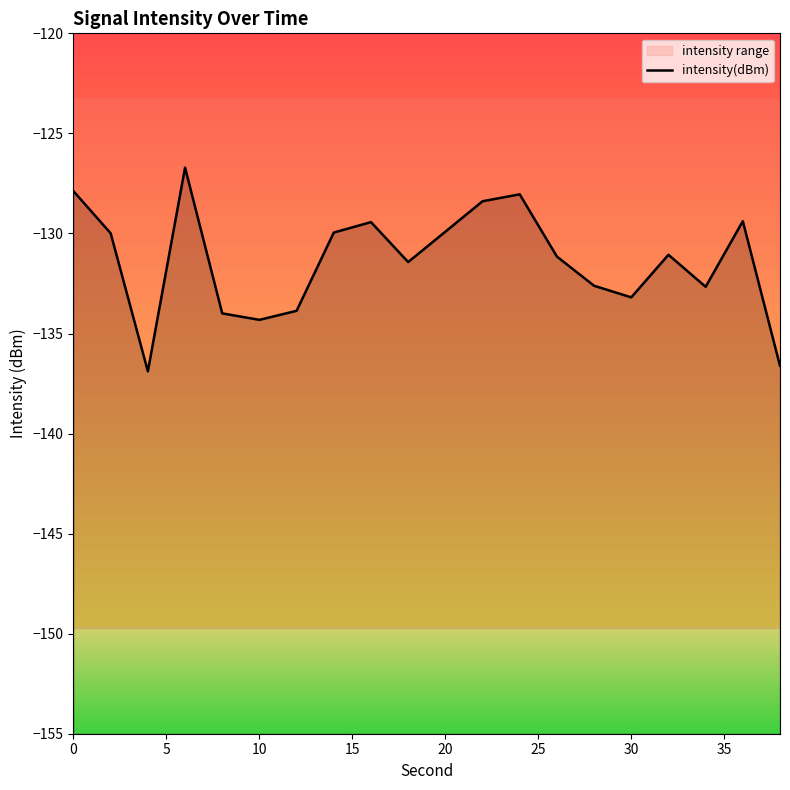

Reading left to right, what are all the values shown in this chart?

-127.9	-130.0	-136.9	-126.7	-134.0	-134.3	-133.9	-130.0	-129.4	-131.4	-129.9	-128.4	-128.0	-131.2	-132.6	-133.2	-131.1	-132.7	-129.4	-136.6